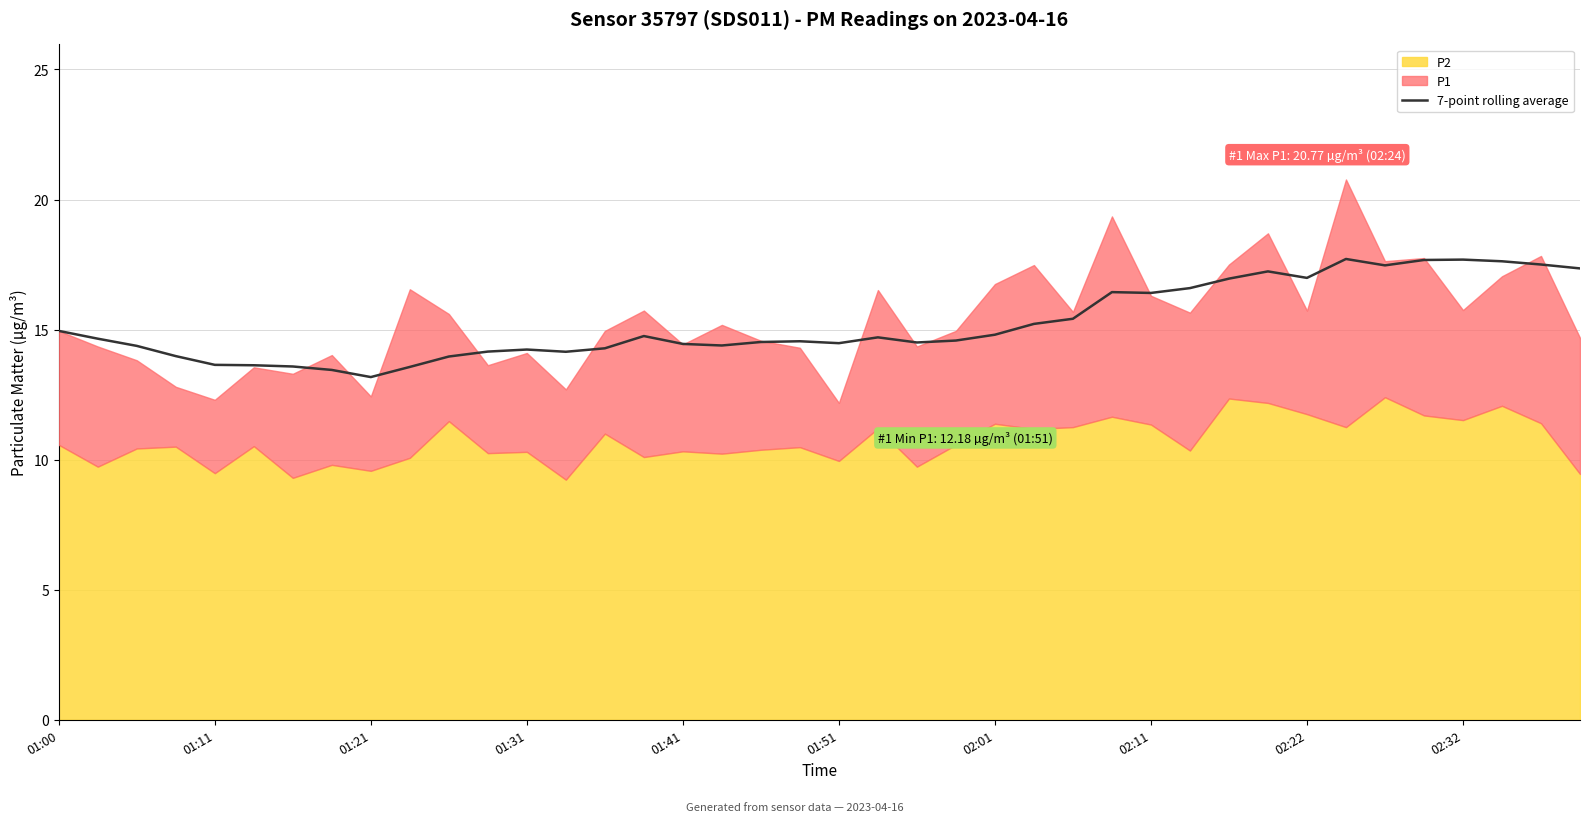

What is the lowest value of the 7-point rolling average series?

13.2